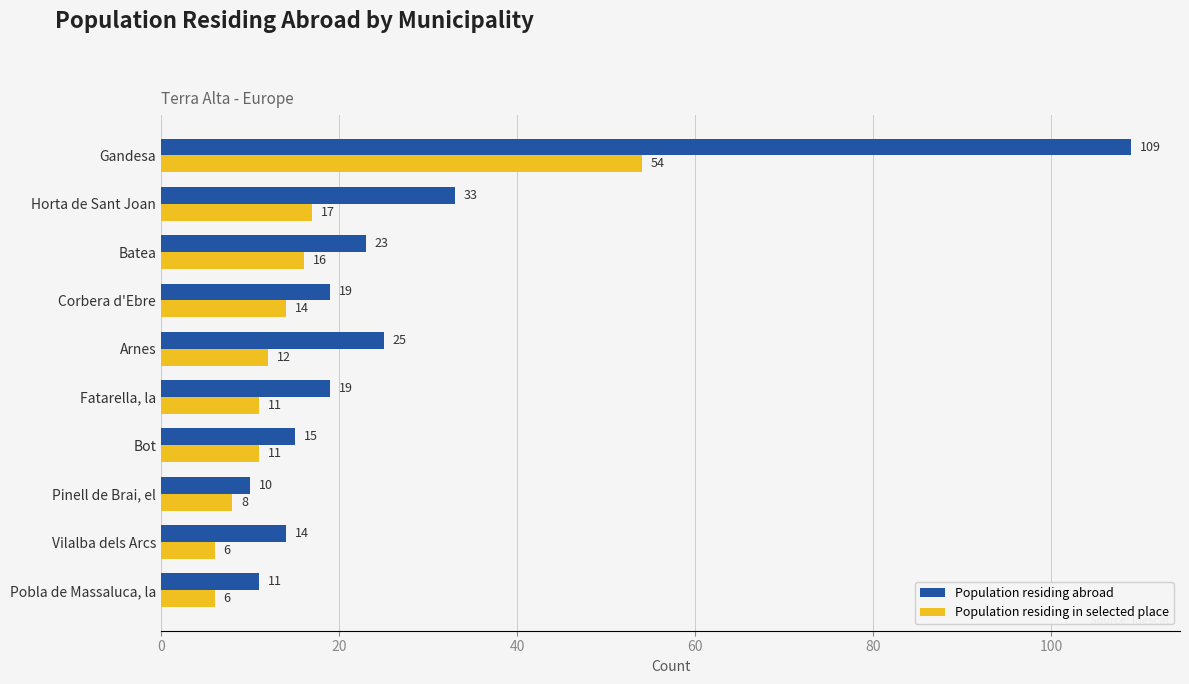

Which series has the largest total across all categories?

Population residing abroad